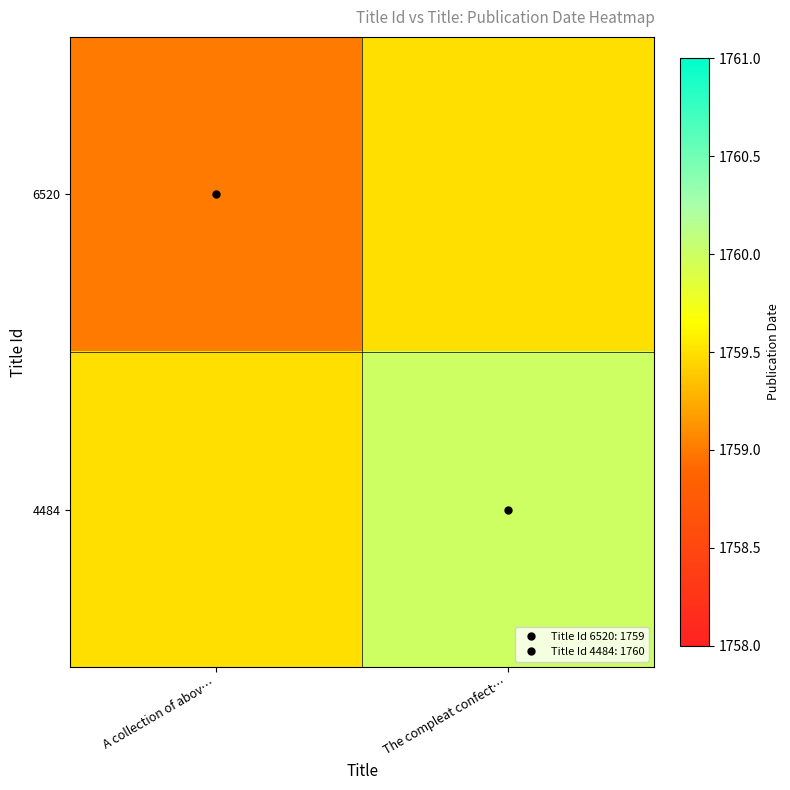

Between A collection of abov… and The compleat confect…, which is larger?

The compleat confect…